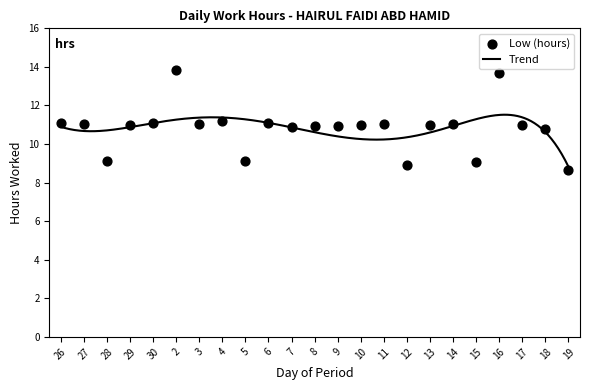

What is the ratio of the value at 27 to the value at 14?

1.0